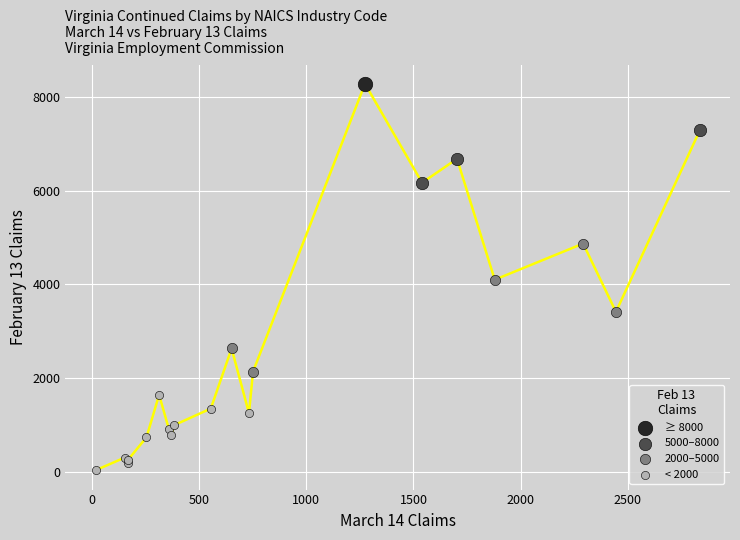

Which series reaches the maximum Y coordinate?

≥ 8000